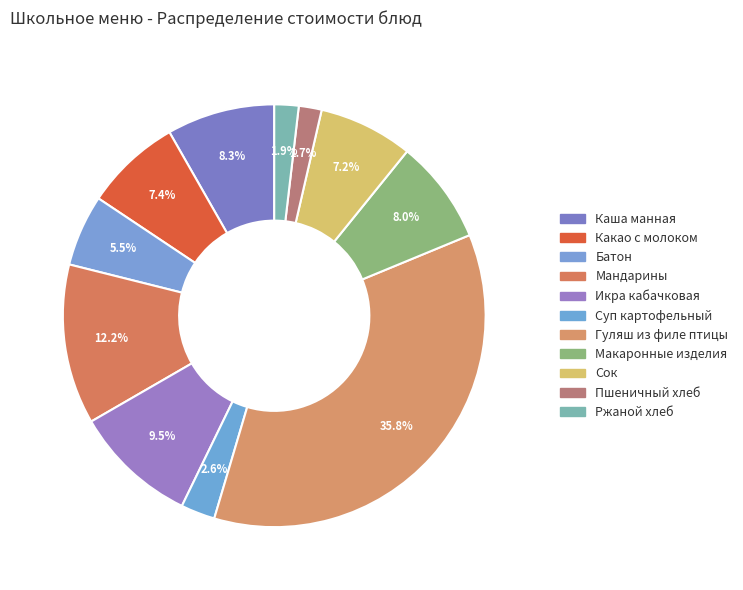

Is Сок the majority of the pie?

No